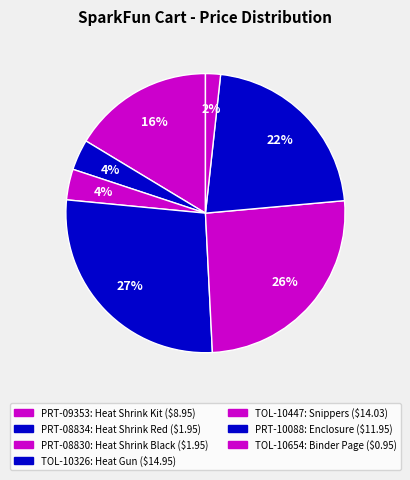

What is the smallest slice in the pie chart?

TOL-10654